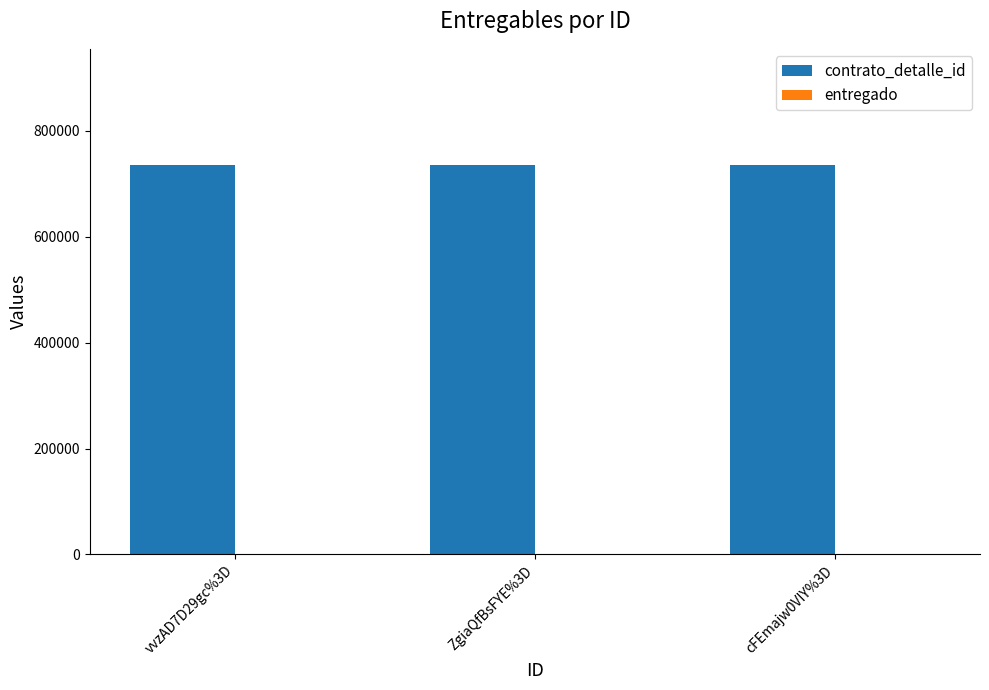

The value of contrato_detalle_id at cFEmajw0VIY%3D is 734751. True or false?

True